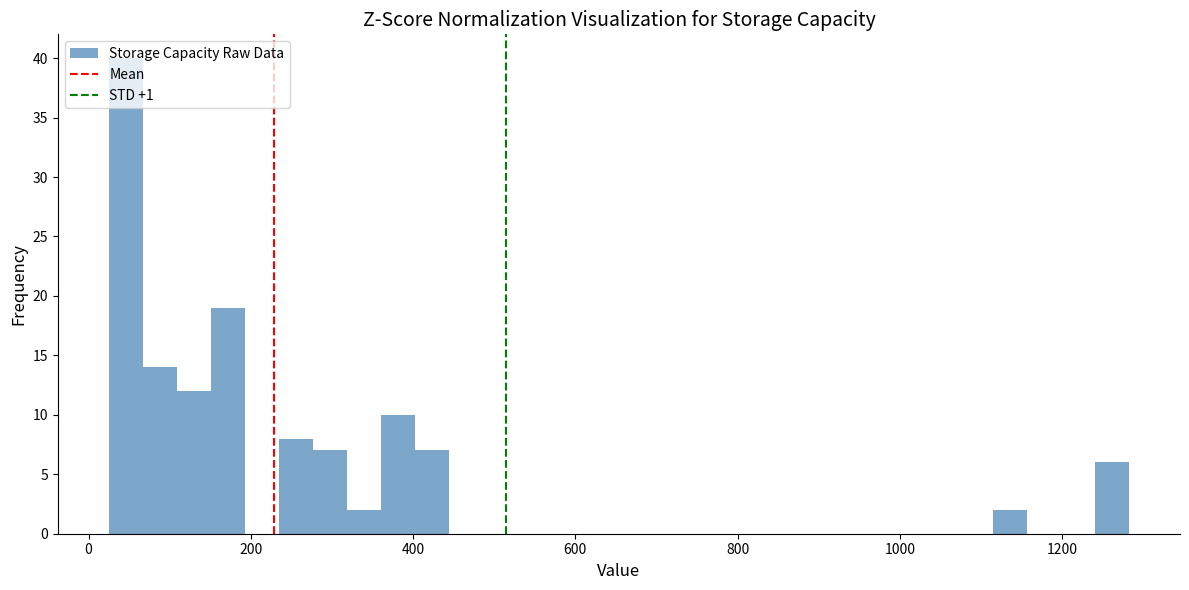

Around what value on the x-axis is the tallest bar? Give the approximate position of its centre, as read against the axis.

40